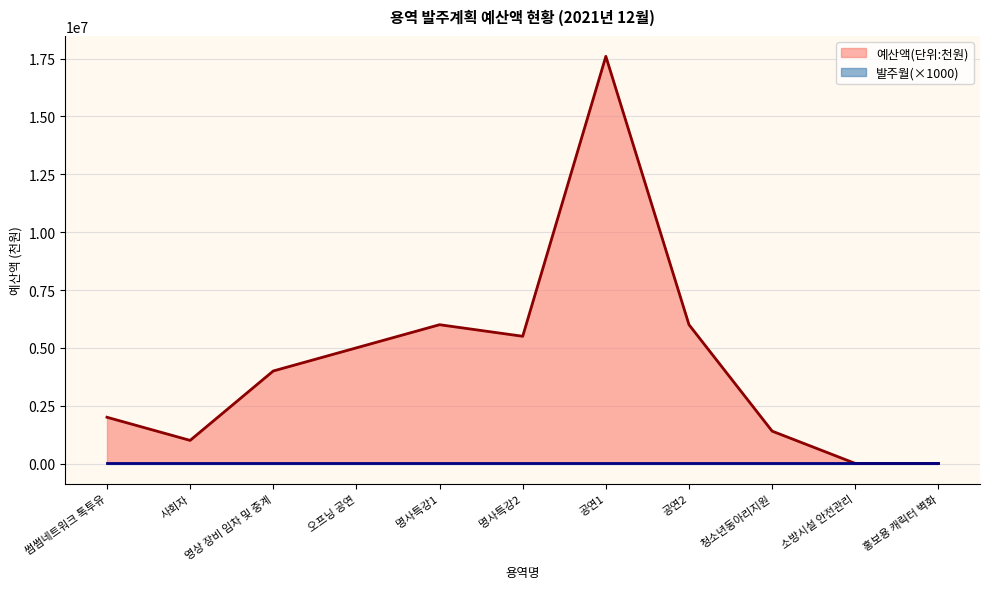

Where is the first local minimum?

사회자